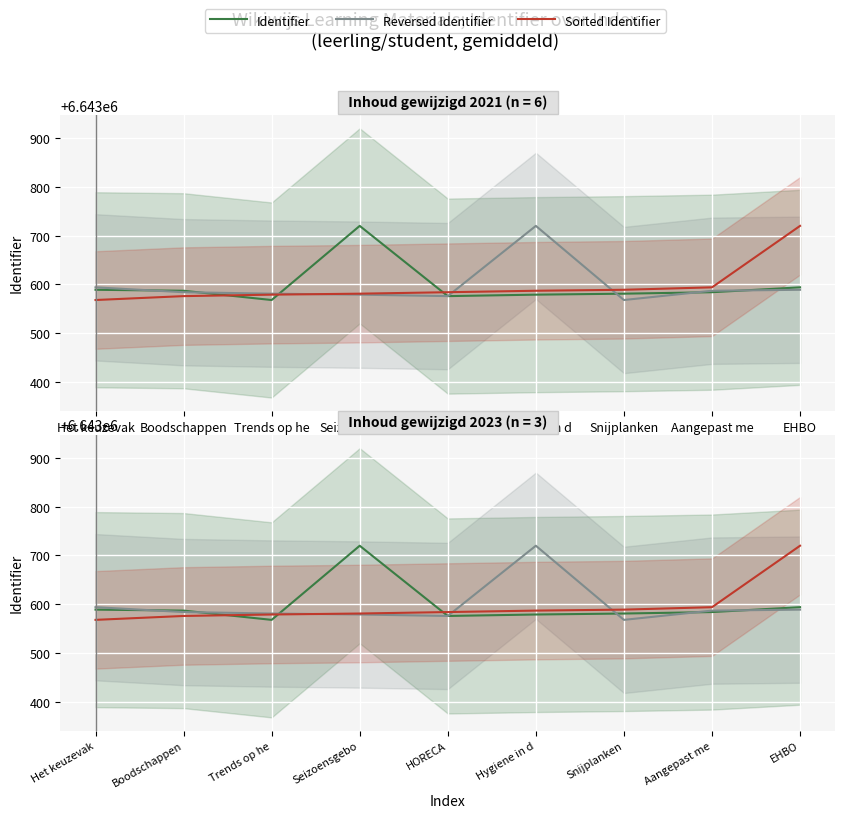

What is the approximate value of Identifier at Seizoensgebo, to the nearest 10?

6643720